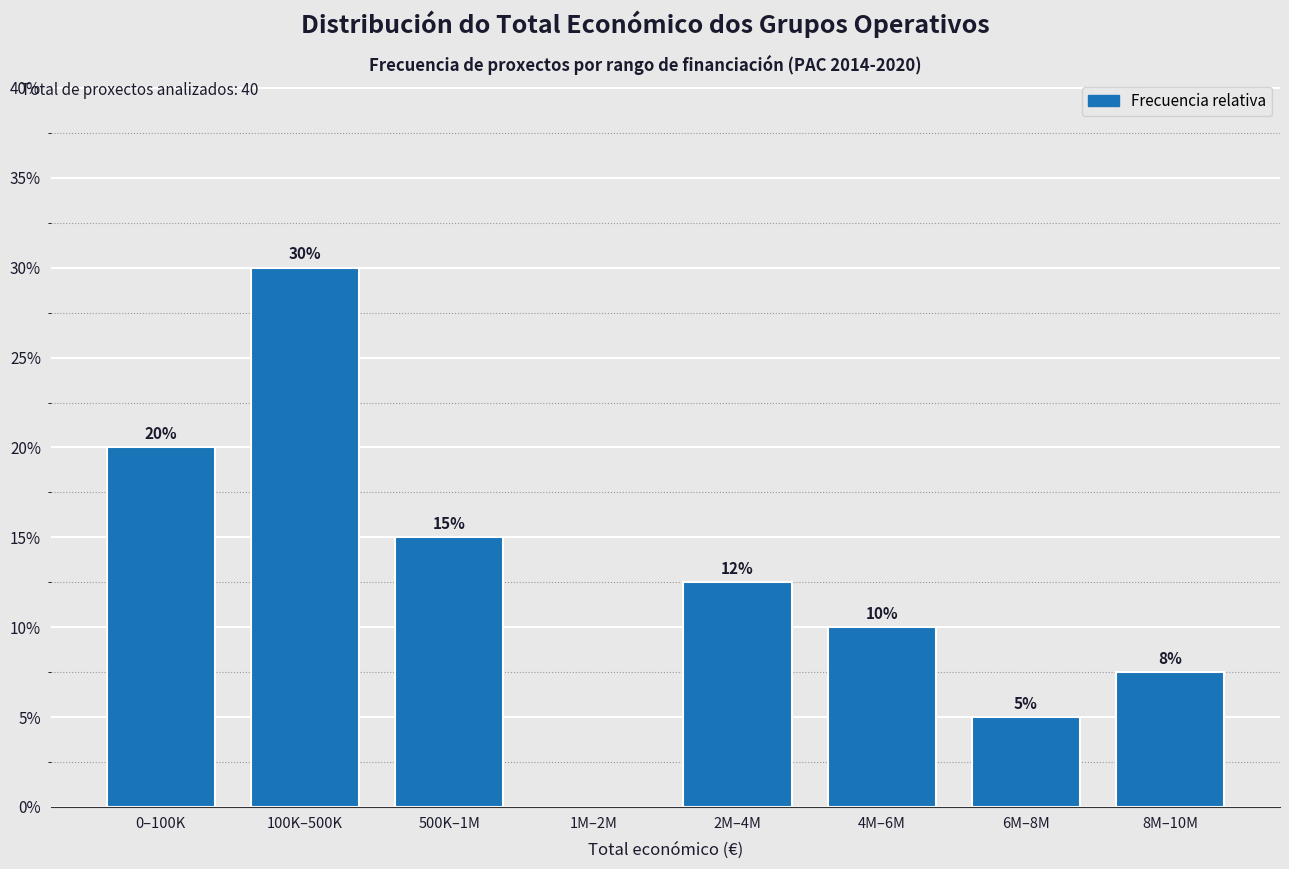

What is the greatest value displayed?

30.0